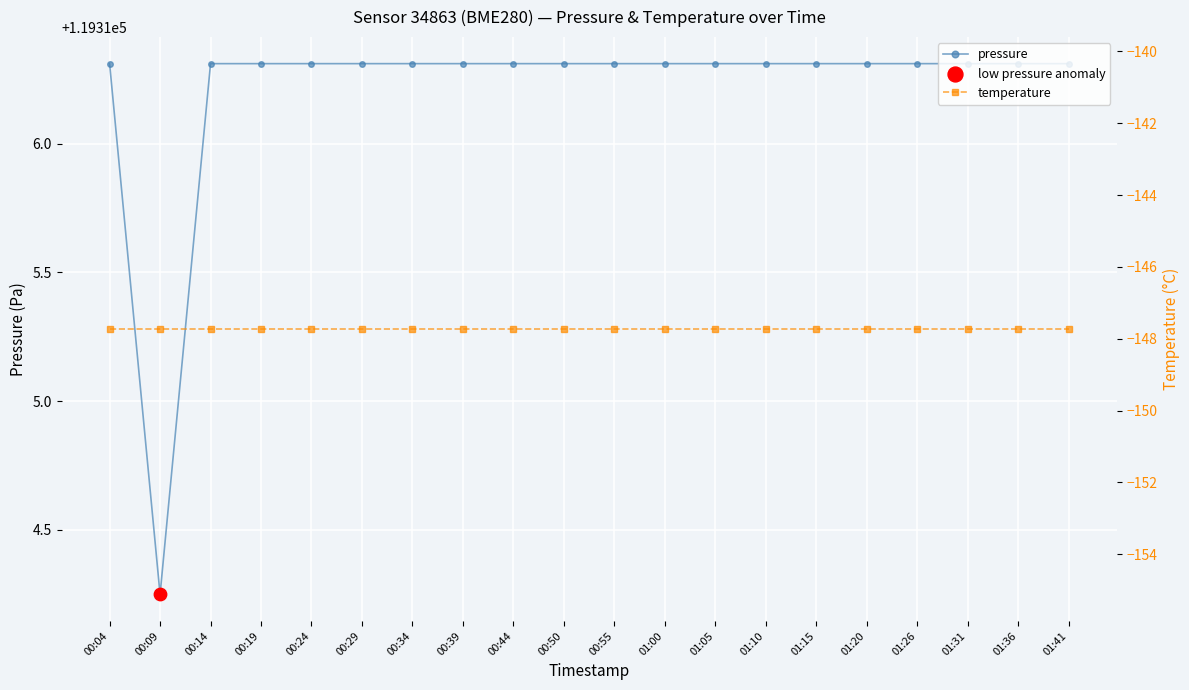

What are all the series names shown in the legend?

pressure, temperature